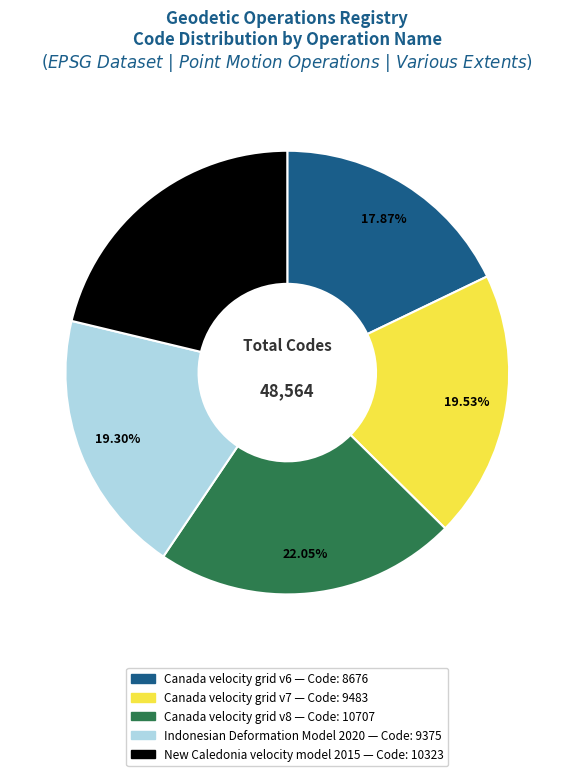

The New Caledonia velocity model 2015 slice represents 21% of the pie. True or false?

True